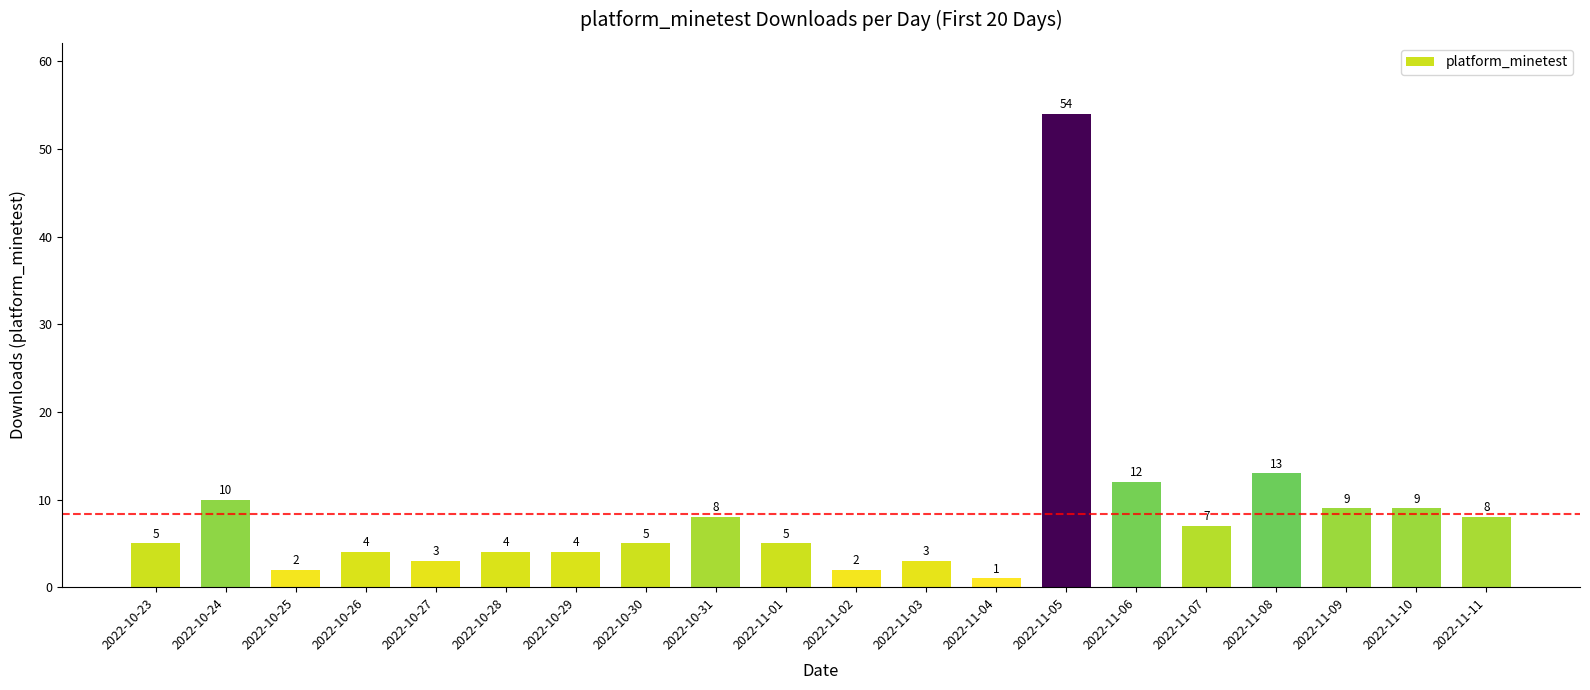

Which category has the lowest value across all series?

2022-11-04